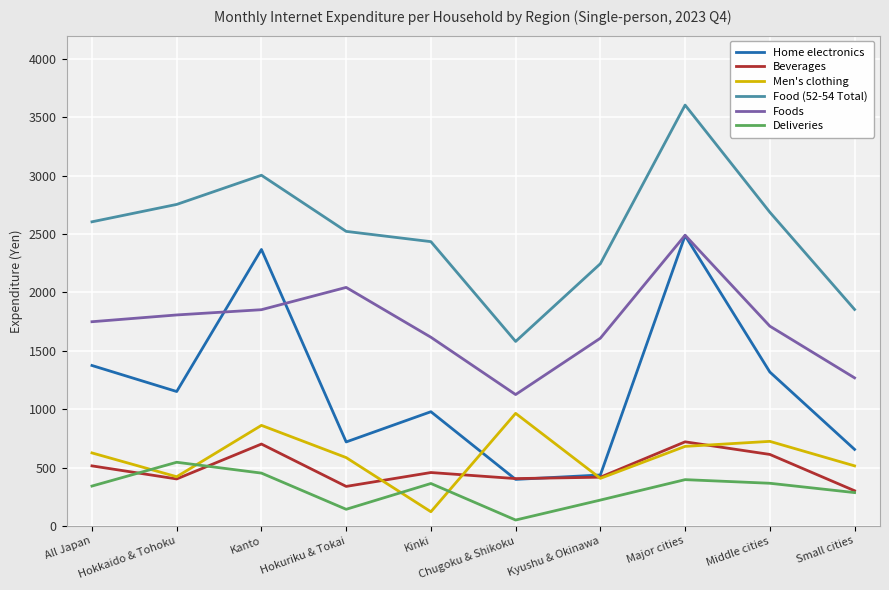

Between Kanto and Small cities, which series saw the biggest shift?

Home electronics